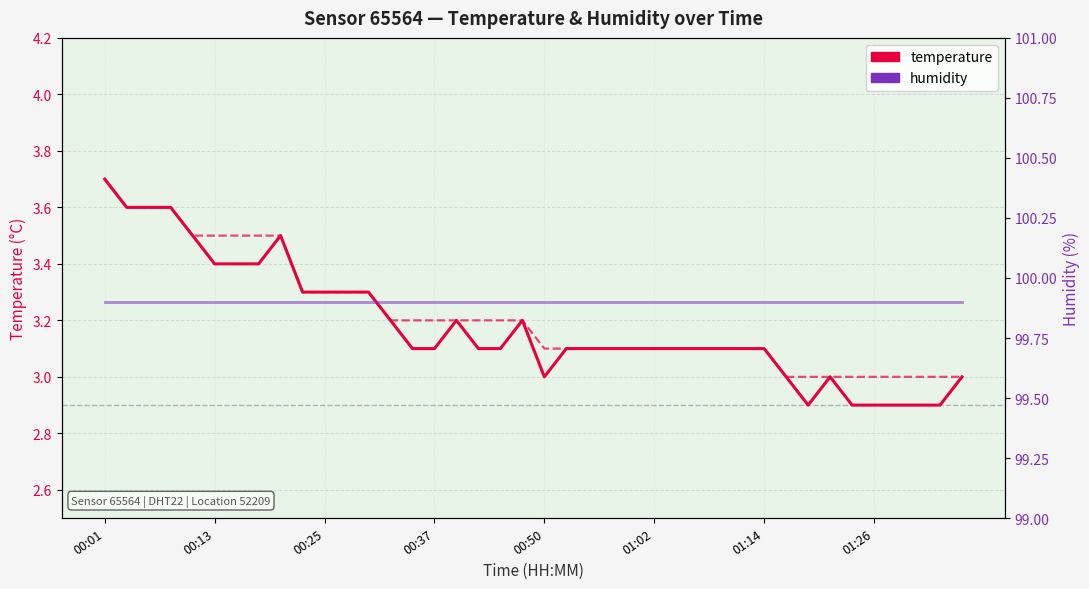

What is the approximate value of temperature at 26?

3.1